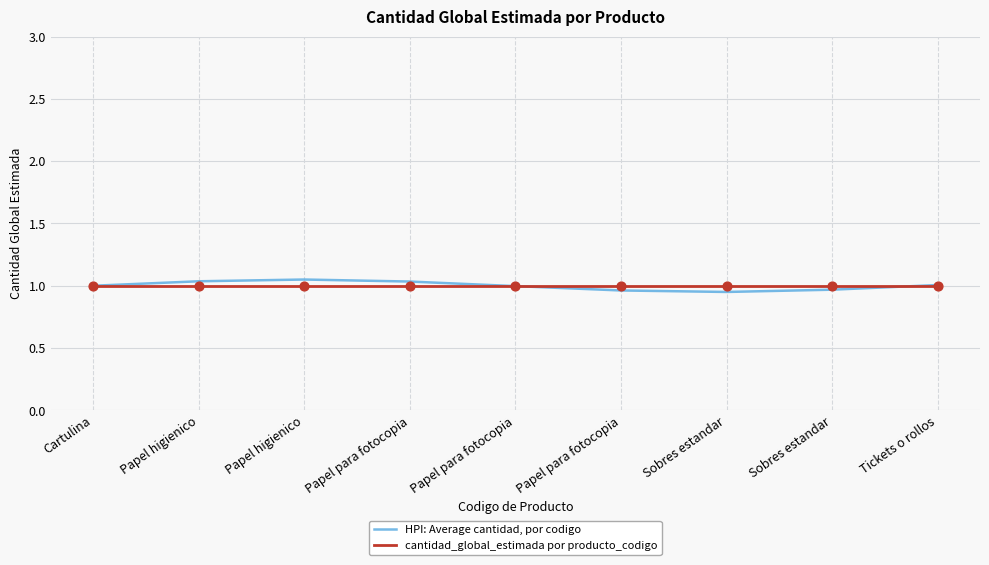

How many lines are shown in the chart?

2